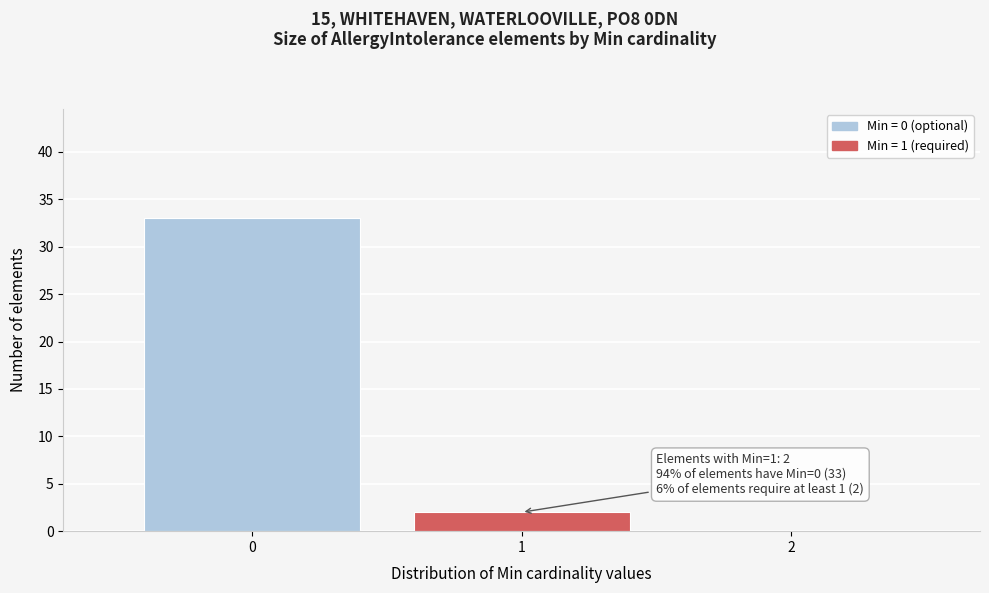

Which range on the x-axis has the tallest bar?

-0.5 to 0.5